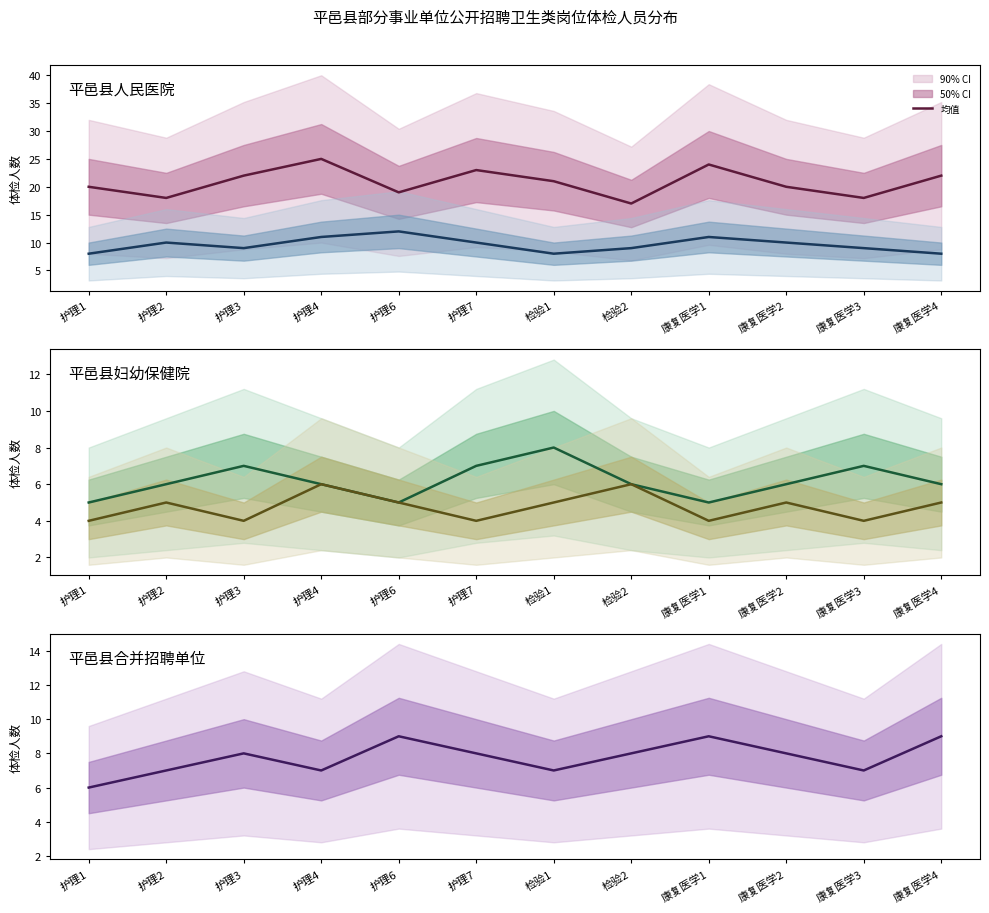

Count the 平邑县中医医院 values in the range 9 to 11.

8